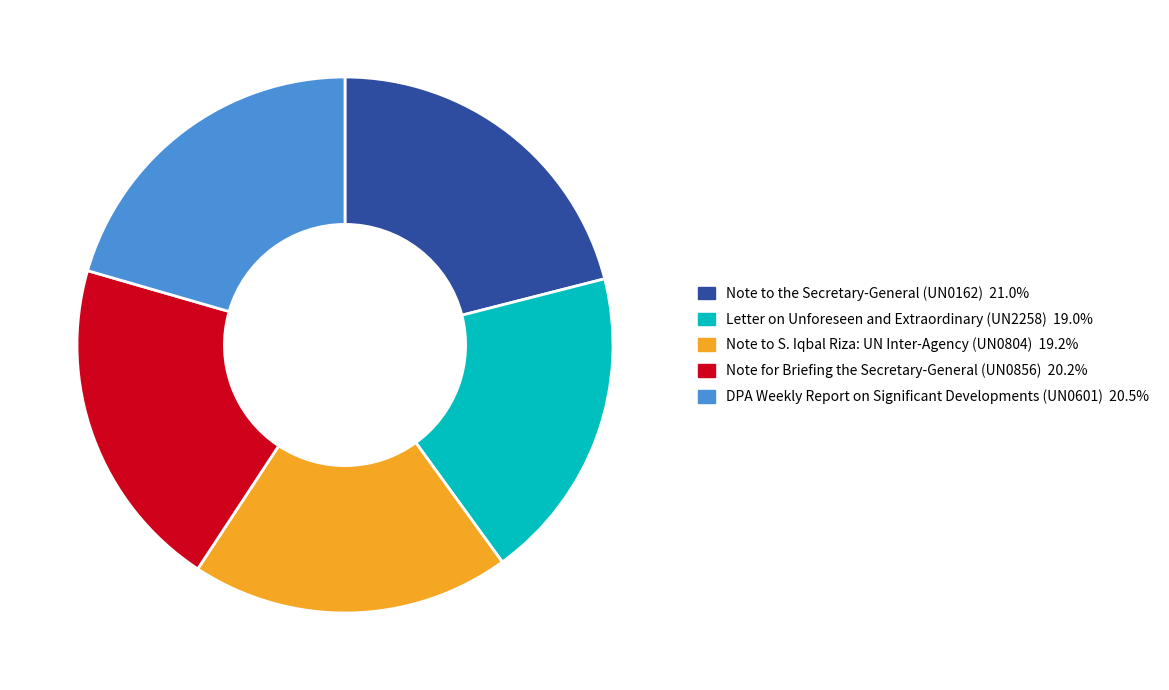

Is the sum of Letter on Unforeseen and Extraordinary (UN2258) 19.0% and Note for Briefing the Secretary-General (UN0856) 20.2% greater than half?

No